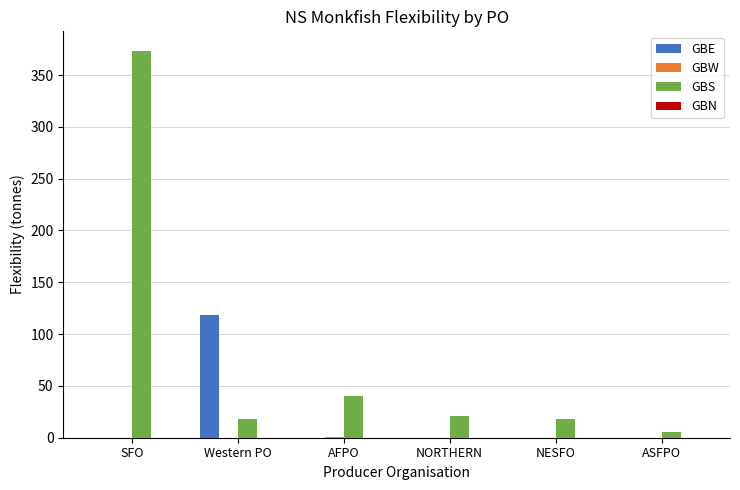

What is the sum of all GBE values?

118.5